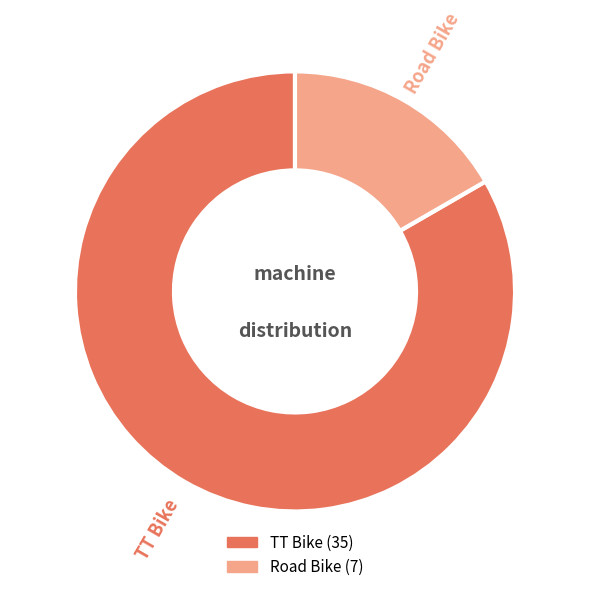

Count the number of slices in the pie.

2